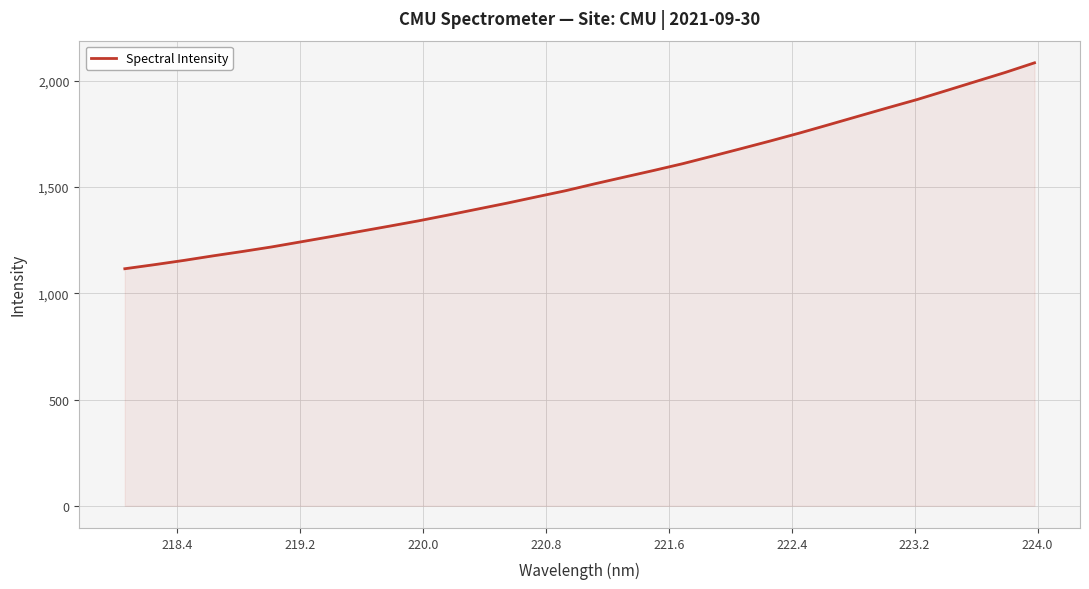

What is the difference between the maximum and minimum values?

969.2